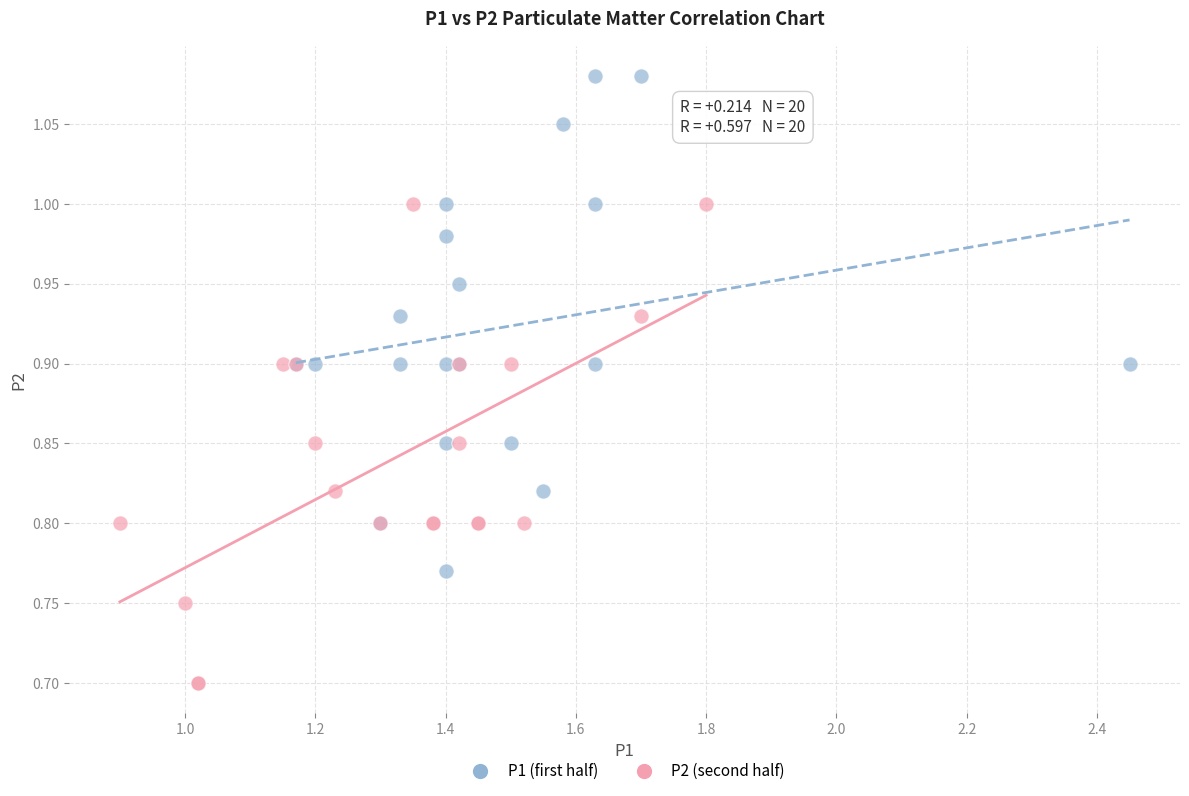

Which series reaches the minimum Y coordinate?

P2 (second half)